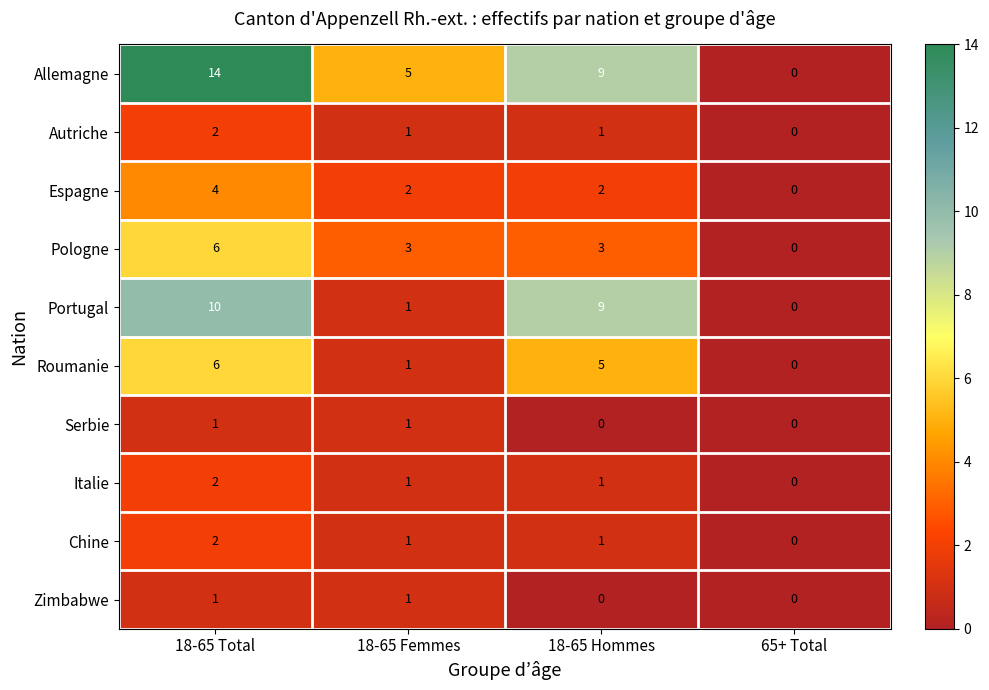

What is the average value of the Pologne series?

3